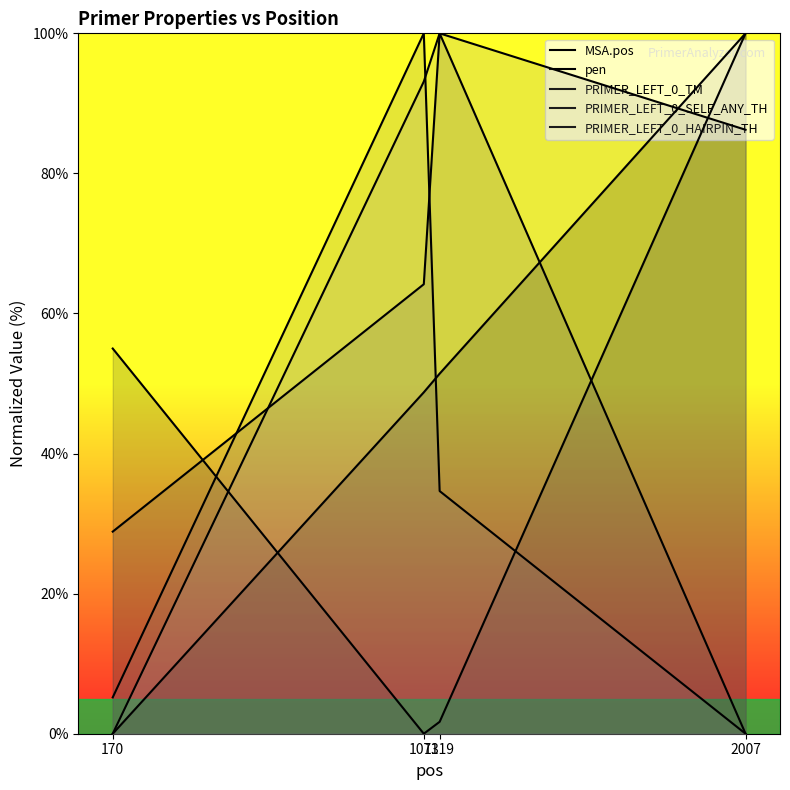

How many data points in pen are above 54?

2